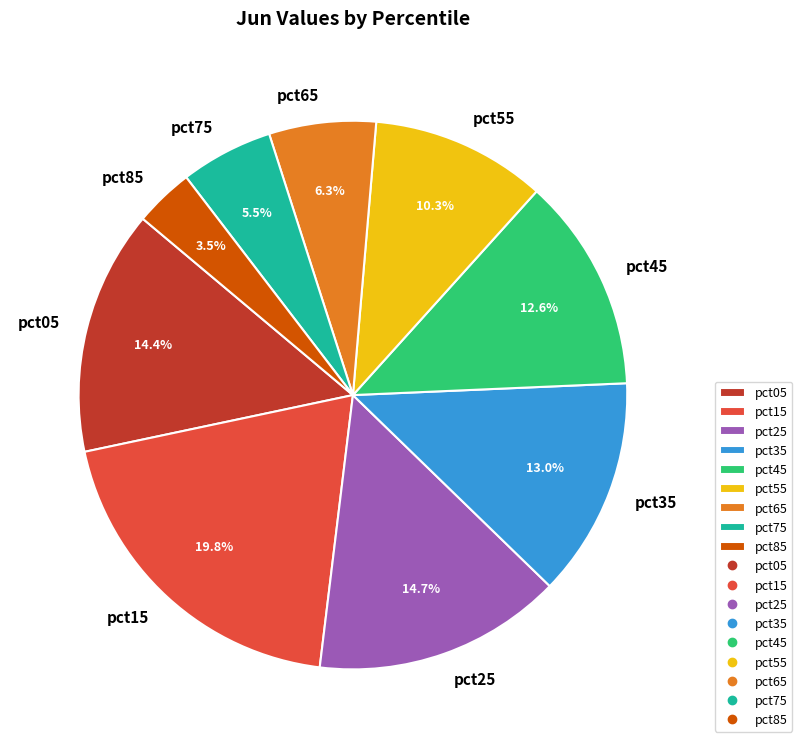

The pct85 slice represents 18% of the pie. True or false?

False